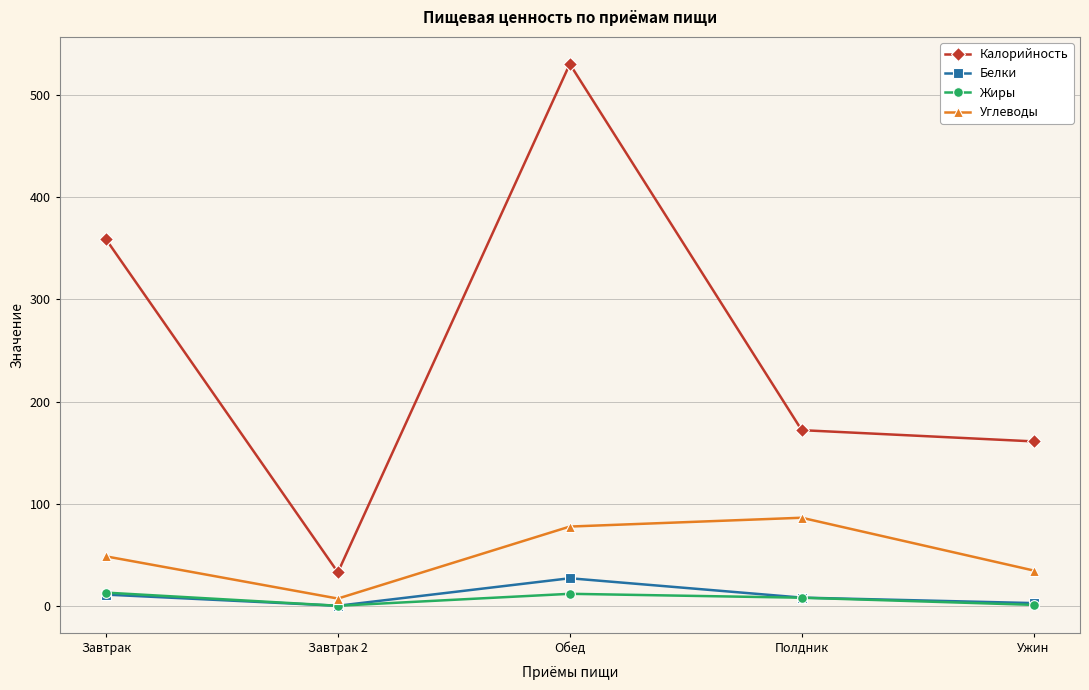

The Жиры series shows 12.0 at Обед. True or false?

True